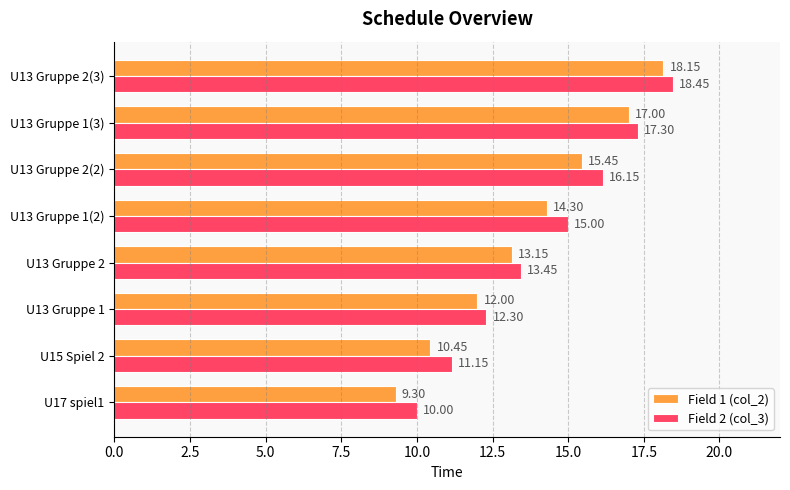

What is the spread (max minus min) of values at U13 Gruppe 2(3)?

0.3